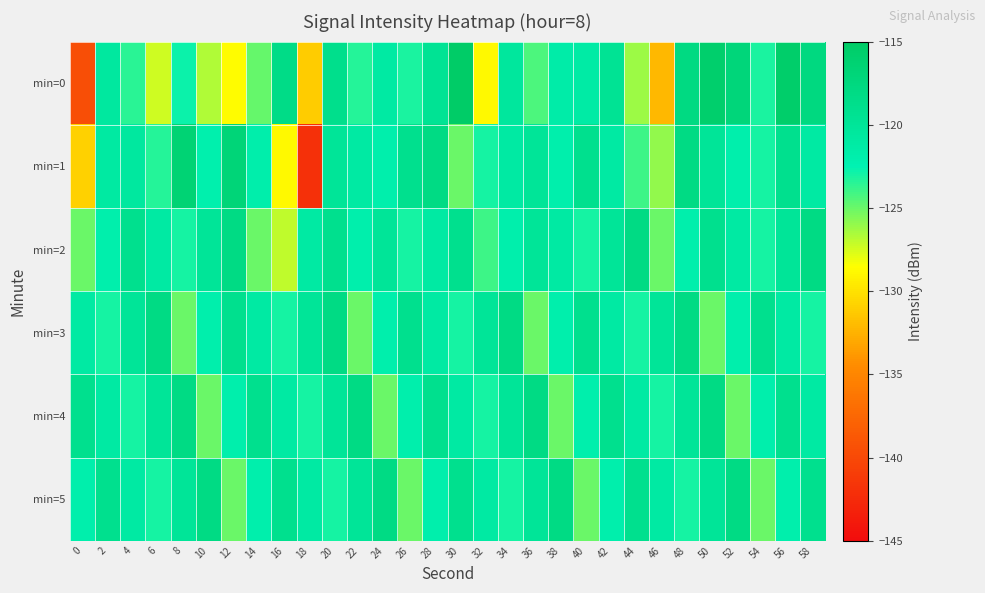

Reading left to right, extract all data points from this chart.

min=0: 0=-139.5	2=-120.7	4=-123.5	6=-127.4	8=-122.8	10=-126.7	12=-128.7	14=-124.9	16=-118.3	18=-131.1	20=-118.8	22=-123.4	24=-121.0	26=-123.1	28=-119.6	30=-115.2	32=-128.7	34=-120.4	36=-124.3	38=-121.5	40=-121.3	42=-119.6	44=-126.2	46=-132.2	48=-117.8	50=-115.6	52=-117.1	54=-123.1	56=-115.5	58=-117.6
min=1: 0=-130.9	2=-120.9	4=-120.7	6=-123.3	8=-116.5	10=-122.1	12=-116.8	14=-121.9	16=-128.8	18=-142.0	20=-120.0	22=-121.0	24=-122.0	26=-119.0	28=-118.0	30=-125.0	32=-123.0	34=-121.0	36=-120.0	38=-122.0	40=-119.0	42=-121.0	44=-124.0	46=-126.0	48=-118.0	50=-120.0	52=-122.0	54=-123.0	56=-119.0	58=-121.0
min=2: 0=-125.0	2=-122.0	4=-119.0	6=-121.0	8=-123.0	10=-120.0	12=-118.0	14=-125.0	16=-127.0	18=-121.0	20=-119.0	22=-122.0	24=-120.0	26=-123.0	28=-121.0	30=-119.0	32=-124.0	34=-122.0	36=-120.0	38=-121.0	40=-123.0	42=-120.0	44=-118.0	46=-125.0	48=-122.0	50=-119.0	52=-121.0	54=-123.0	56=-120.0	58=-118.0
min=3: 0=-121.0	2=-123.0	4=-120.0	6=-118.0	8=-125.0	10=-122.0	12=-119.0	14=-121.0	16=-123.0	18=-120.0	20=-118.0	22=-125.0	24=-122.0	26=-119.0	28=-121.0	30=-123.0	32=-120.0	34=-118.0	36=-125.0	38=-122.0	40=-119.0	42=-121.0	44=-123.0	46=-120.0	48=-118.0	50=-125.0	52=-122.0	54=-119.0	56=-121.0	58=-123.0
min=4: 0=-119.0	2=-121.0	4=-123.0	6=-120.0	8=-118.0	10=-125.0	12=-122.0	14=-119.0	16=-121.0	18=-123.0	20=-120.0	22=-118.0	24=-125.0	26=-122.0	28=-119.0	30=-121.0	32=-123.0	34=-120.0	36=-118.0	38=-125.0	40=-122.0	42=-119.0	44=-121.0	46=-123.0	48=-120.0	50=-118.0	52=-125.0	54=-122.0	56=-119.0	58=-121.0
min=5: 0=-122.0	2=-119.0	4=-121.0	6=-123.0	8=-120.0	10=-118.0	12=-125.0	14=-122.0	16=-119.0	18=-121.0	20=-123.0	22=-120.0	24=-118.0	26=-125.0	28=-122.0	30=-119.0	32=-121.0	34=-123.0	36=-120.0	38=-118.0	40=-125.0	42=-122.0	44=-119.0	46=-121.0	48=-123.0	50=-120.0	52=-118.0	54=-125.0	56=-122.0	58=-119.0